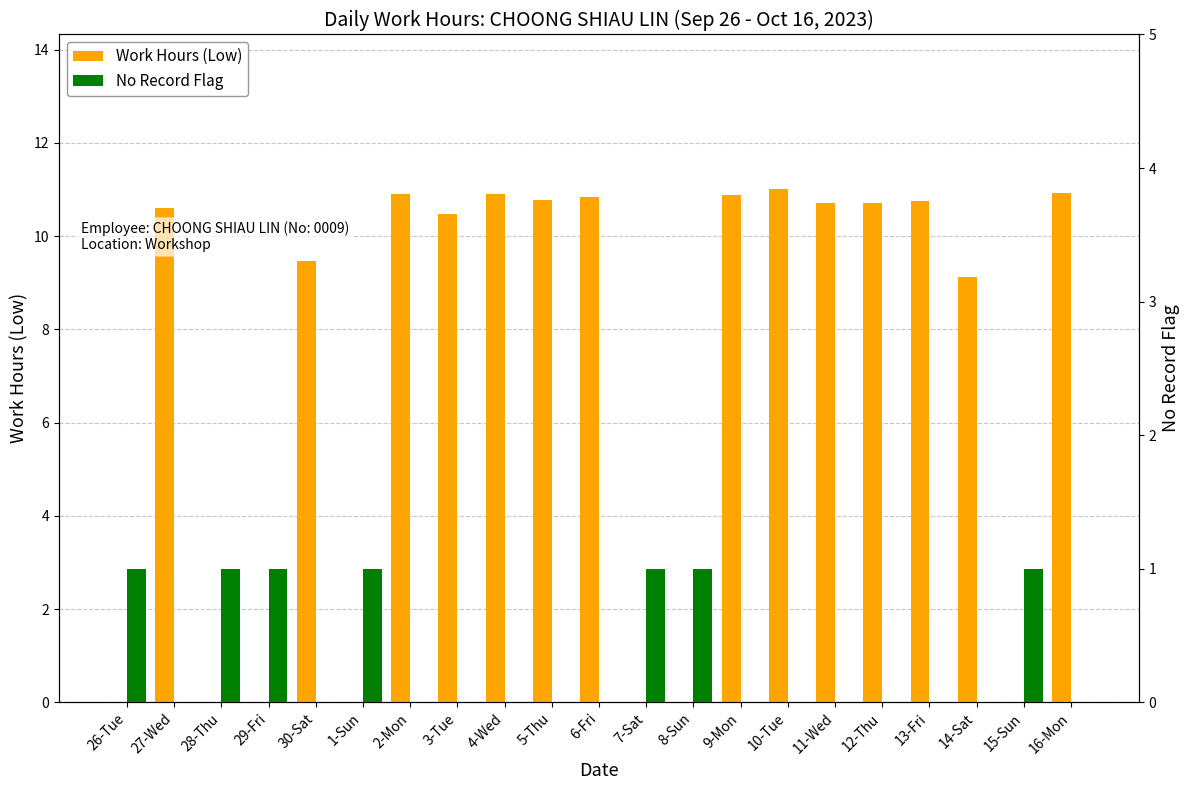

Reading left to right, what are all the values shown in this chart?

Work Hours (Low): 0.0	10.6	0.0	0.0	9.5	0.0	10.9	10.5	10.9	10.8	10.8	0.0	0.0	10.9	11.0	10.7	10.7	10.8	9.1	0.0	10.9
No Record Flag: 1.0	0.0	1.0	1.0	0.0	1.0	0.0	0.0	0.0	0.0	0.0	1.0	1.0	0.0	0.0	0.0	0.0	0.0	0.0	1.0	0.0